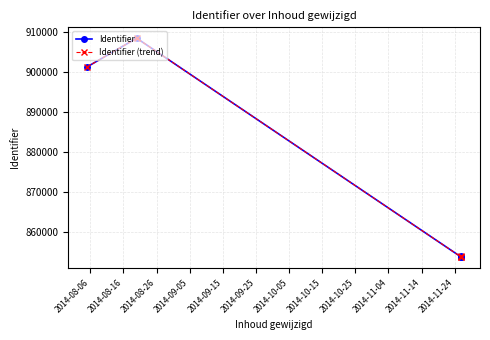

What are all the series names shown in the legend?

Identifier, Identifier (trend)